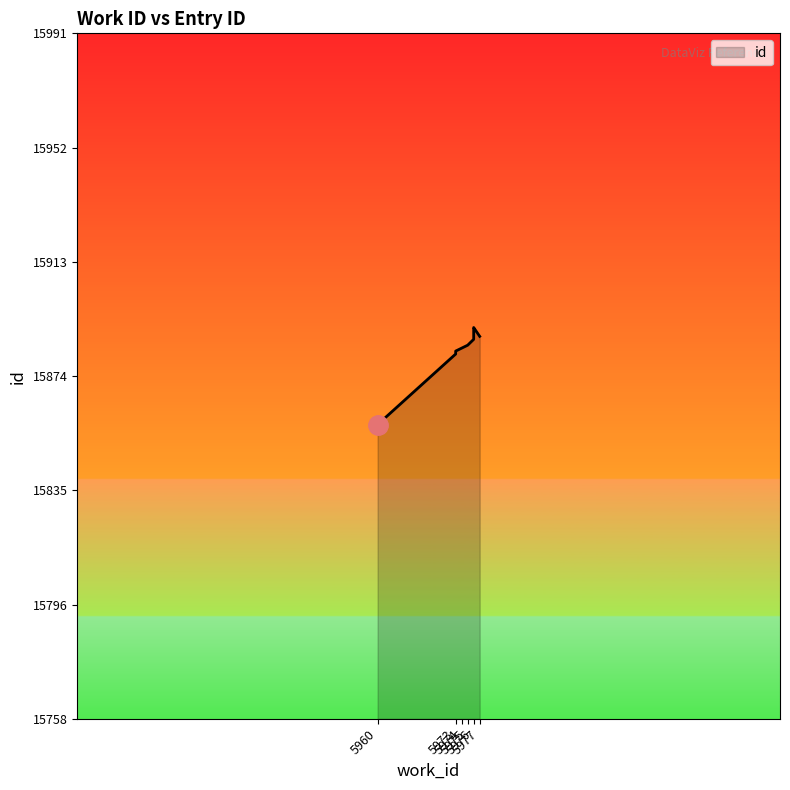

Approximately how many times larger is the value at 5975 compared to 5960?

1.0